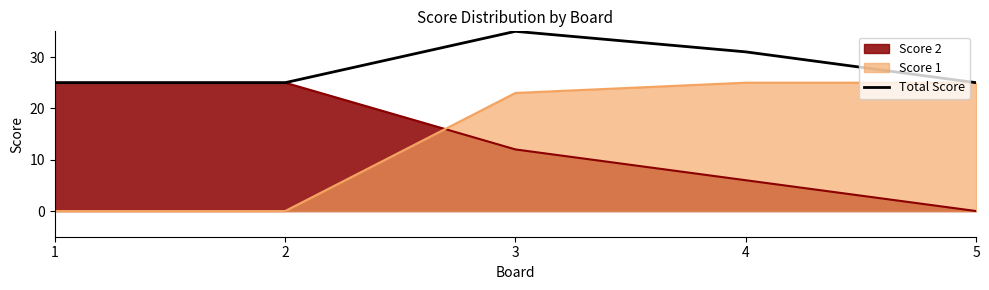

Reading left to right, extract all data points from this chart.

25	25	35	31	25